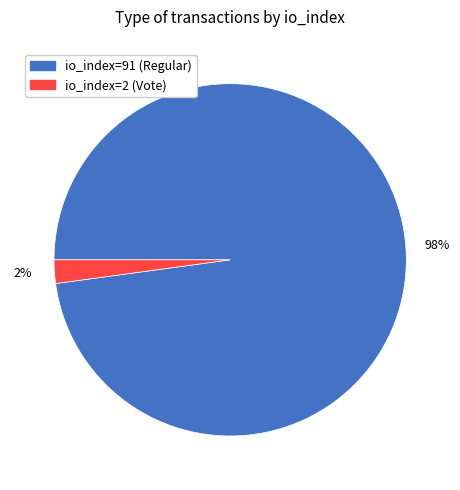

How many slices are in this pie chart?

2